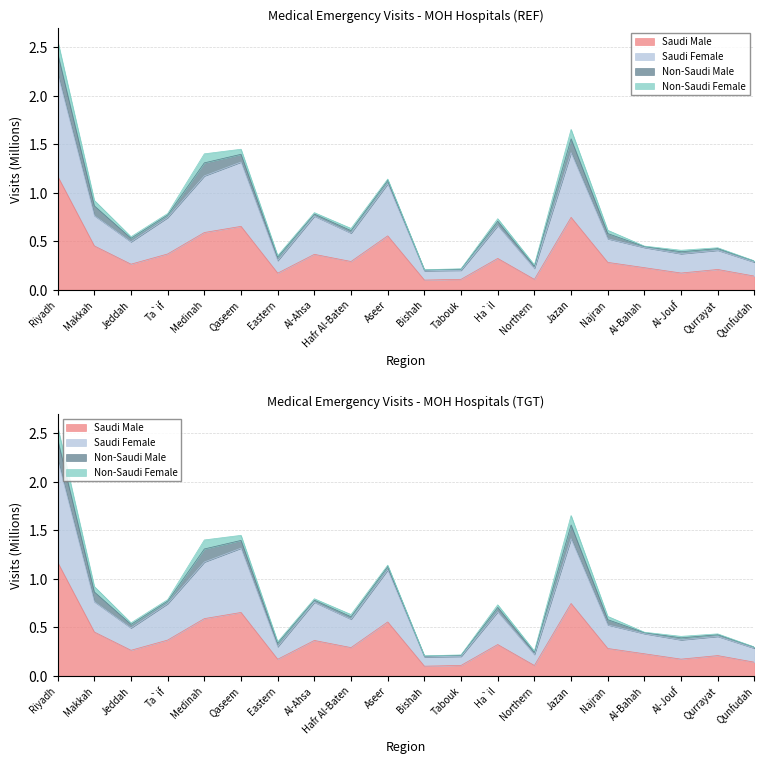

Where is the first local minimum for Saudi Female?

Jeddah